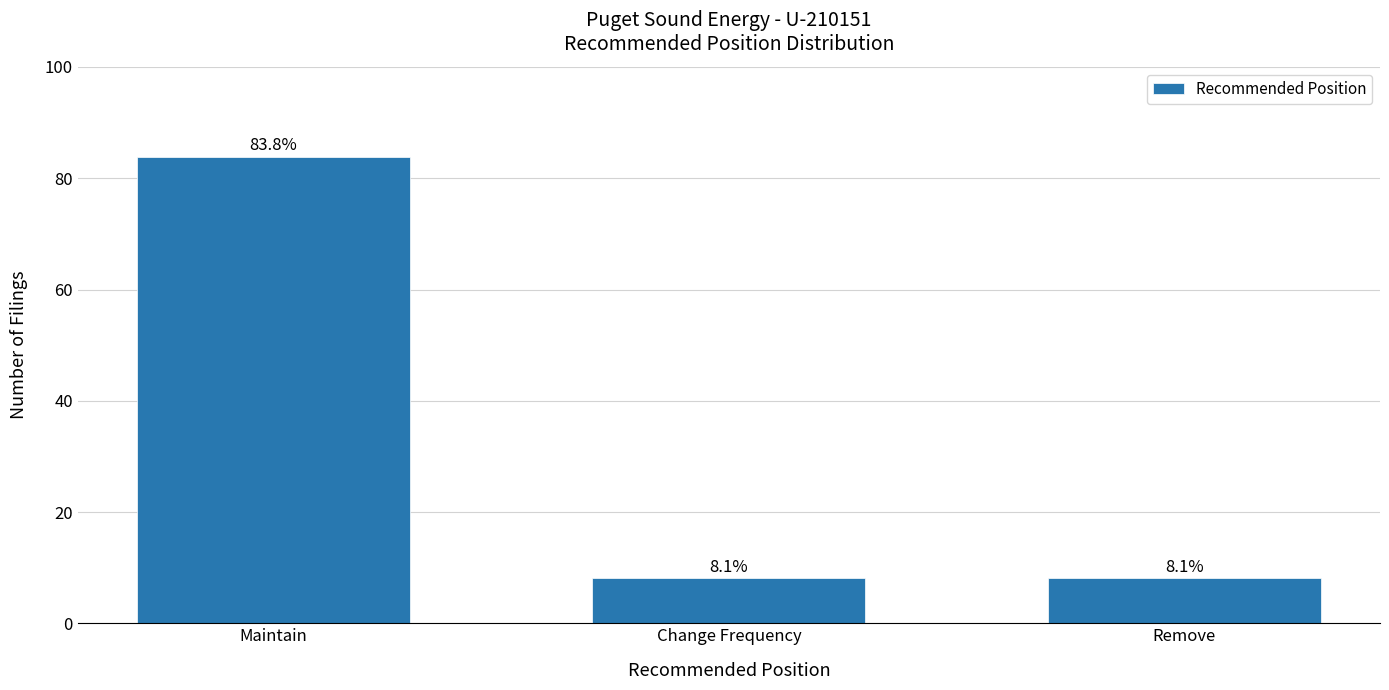

Which has a higher value, Maintain or Remove?

Maintain